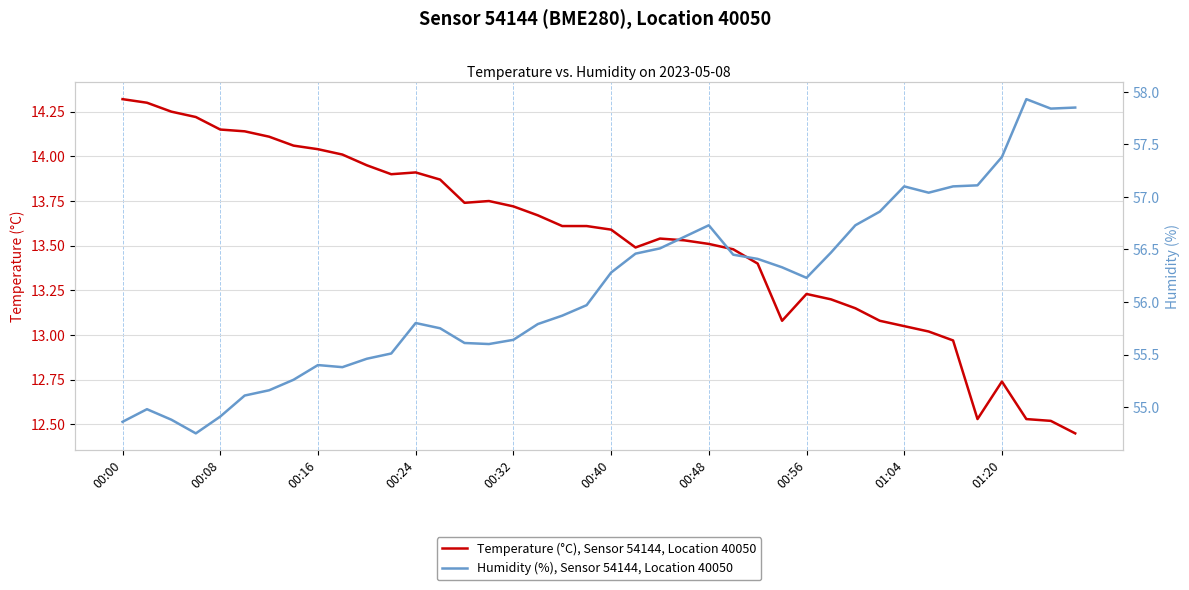

True or false: Temperature (°C), Sensor 54144, Location 40050 and Humidity (%), Sensor 54144, Location 40050 cross at least once.

False